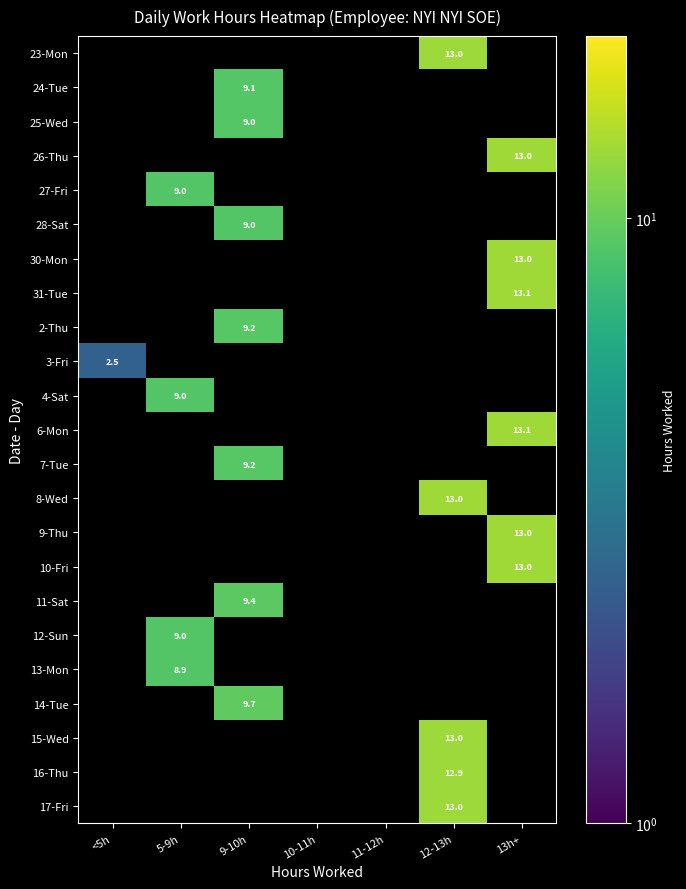

What is the maximum value shown in the chart?

13.1